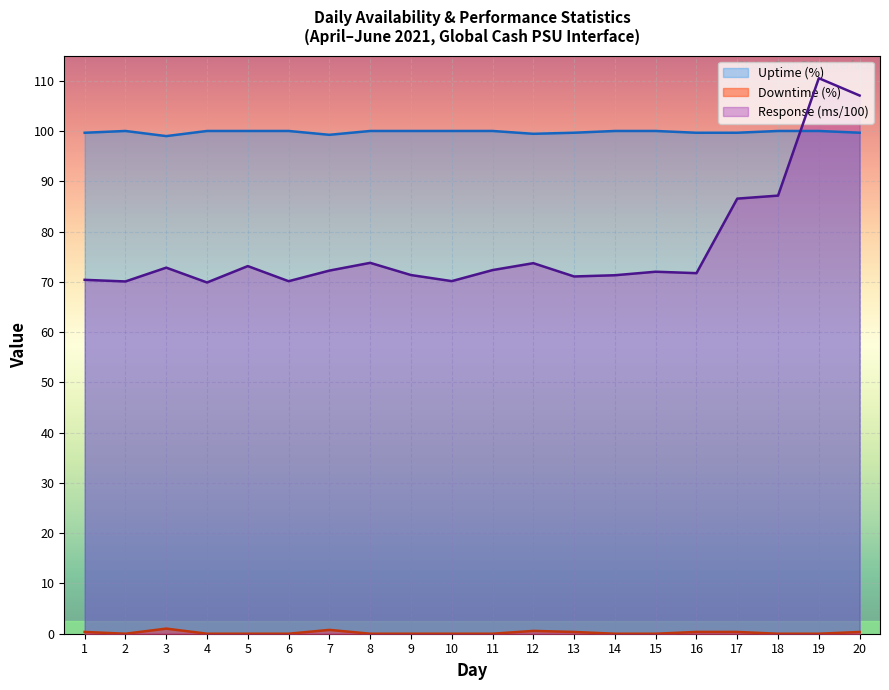

At which label does Uptime (%) reach its peak?

2